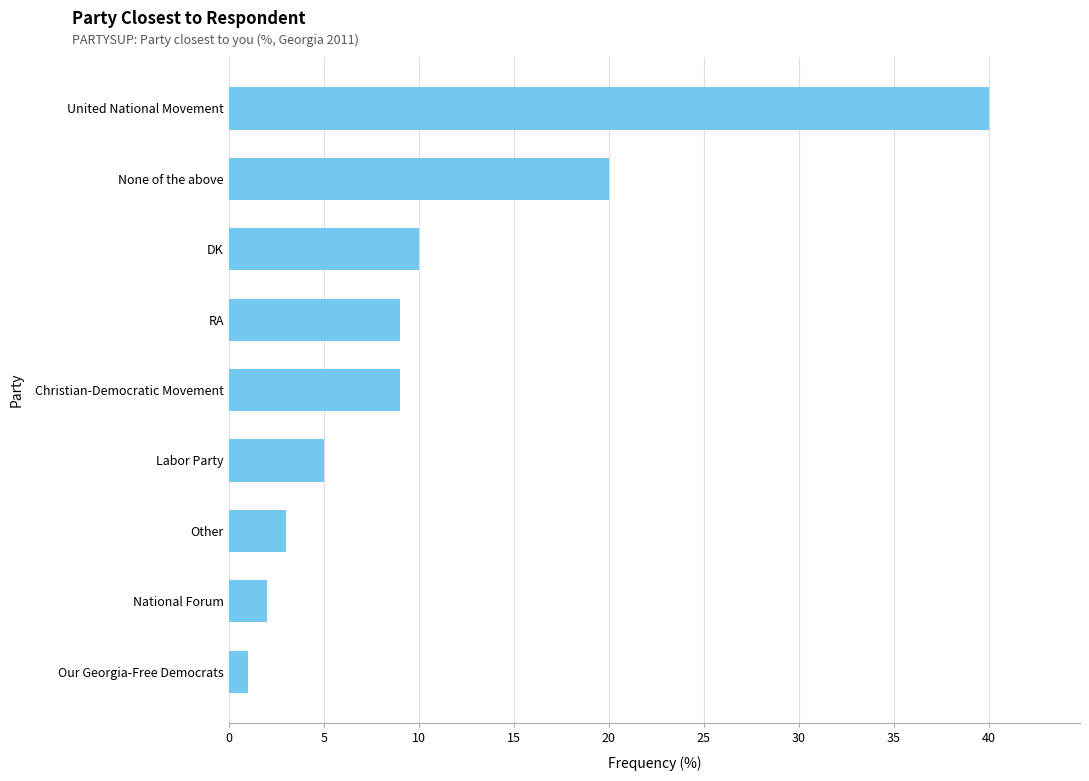

Are the bars grouped side by side (vs. stacked)?

No